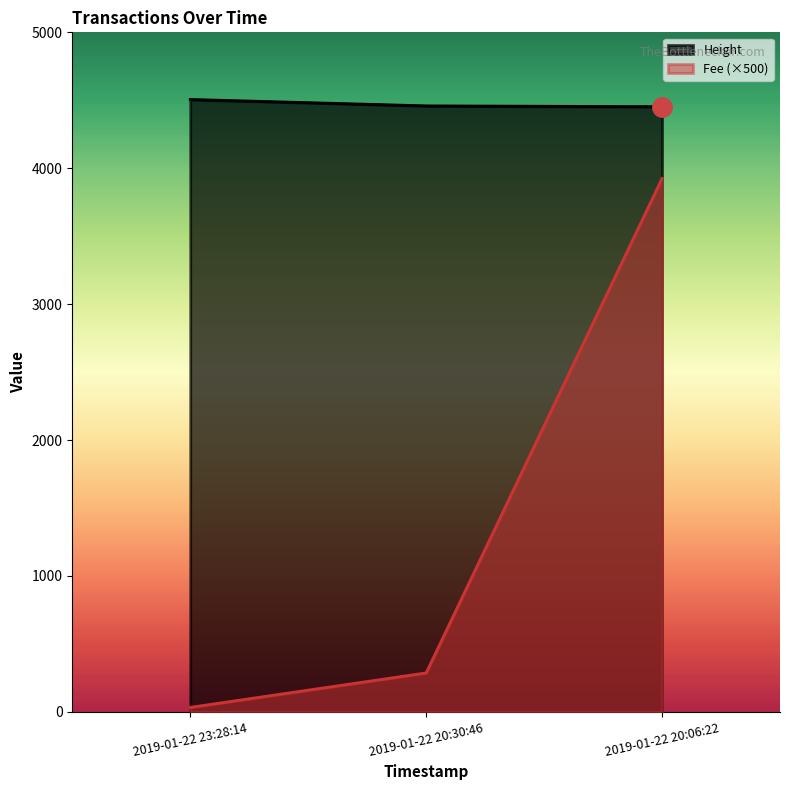

The value of Height at 2019-01-22 20:30:46 is 4459.0. True or false?

True